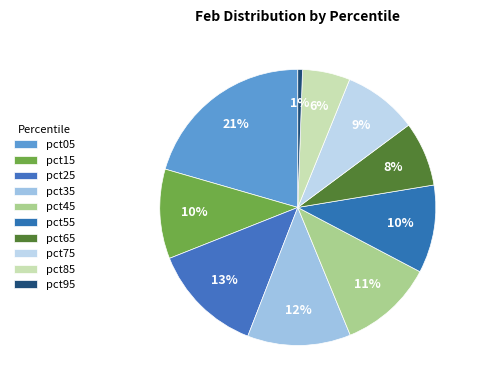

How many slices are in this pie chart?

10